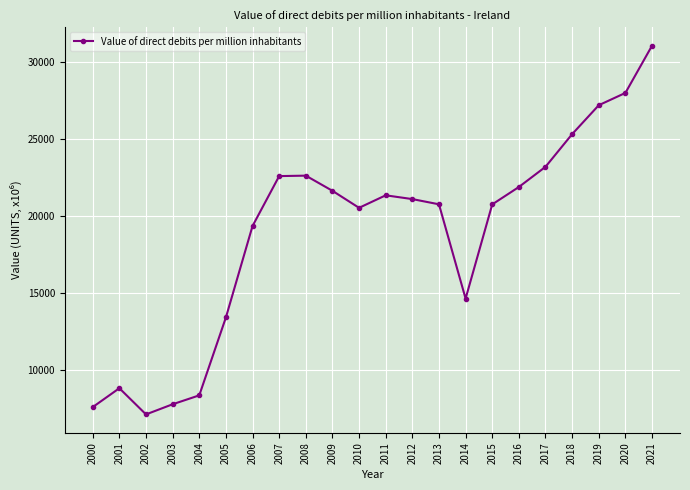

Which category has the highest value across all series?

2021